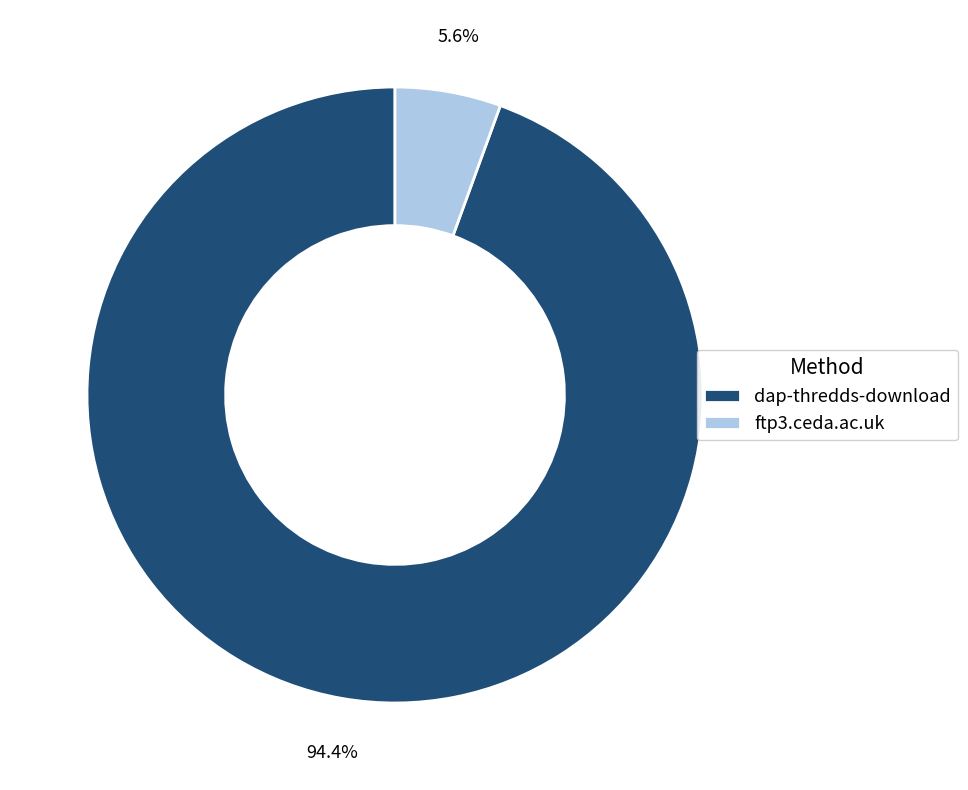

What is the largest slice in the pie chart?

dap-thredds-download